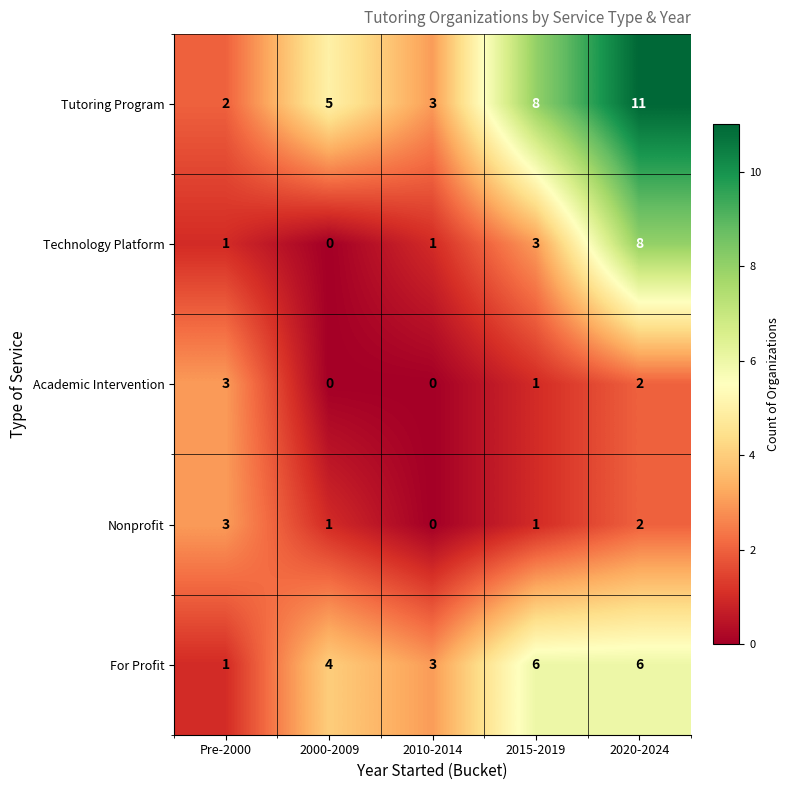

What is the total value across all series at 2000-2009?

10